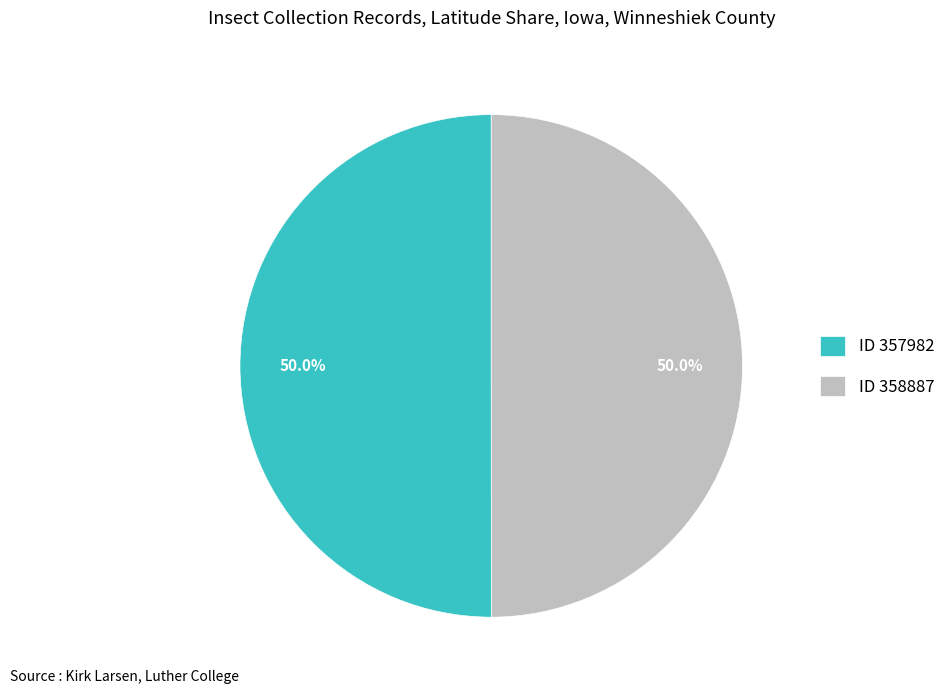

What percentage do ID 357982 and ID 358887 together represent?

100.0%